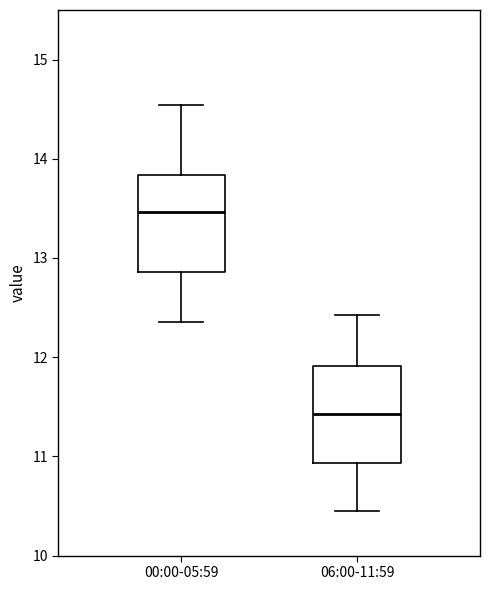

Which box's median line is the highest?

00:00-05:59